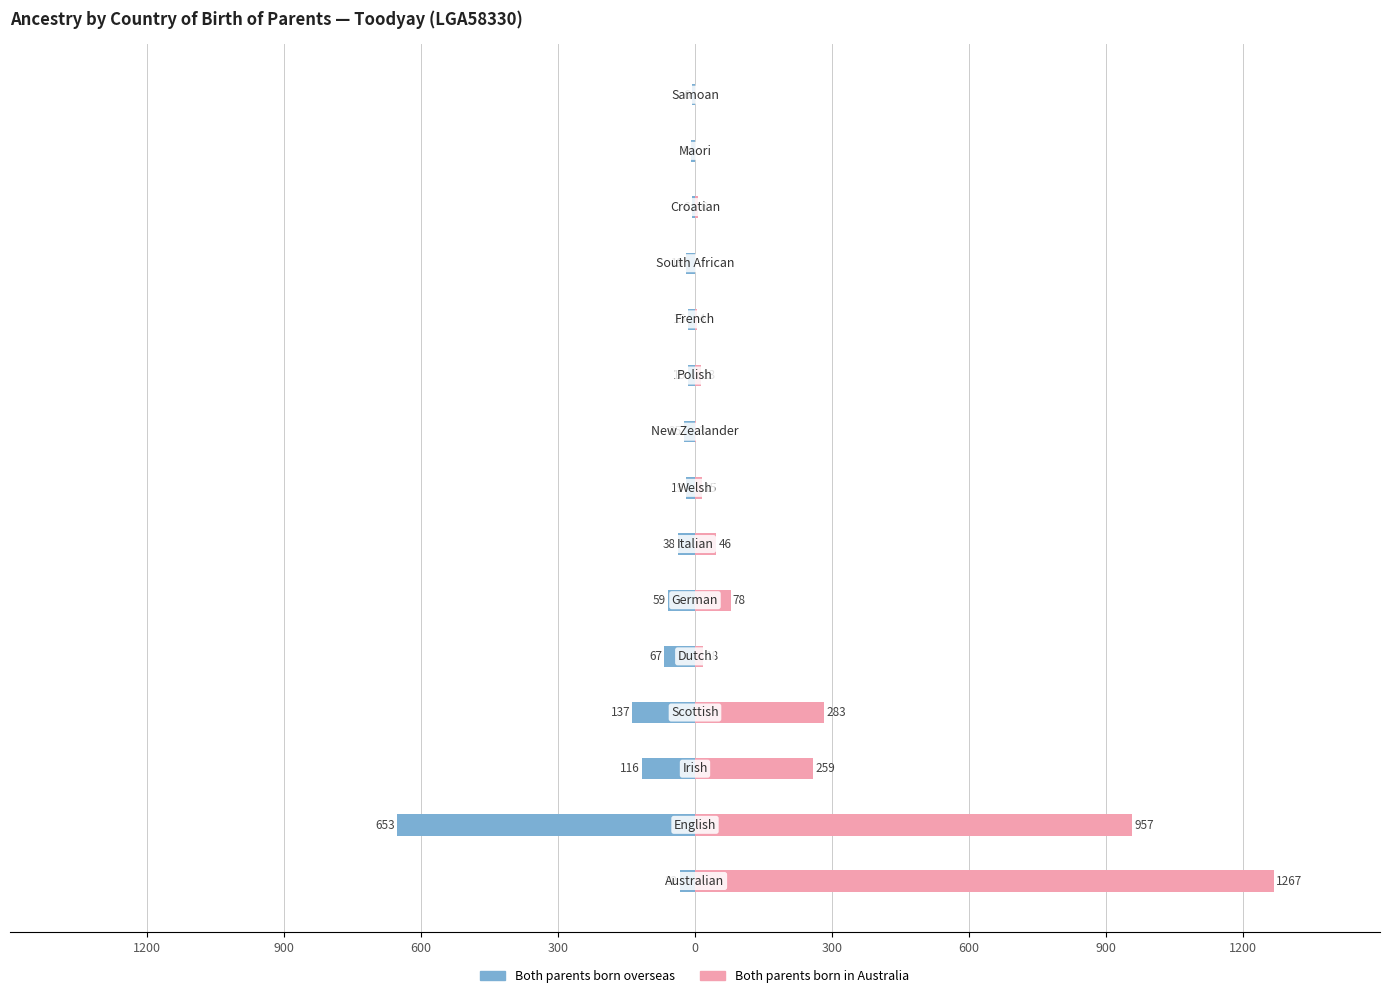

How many bars are there in total?

30